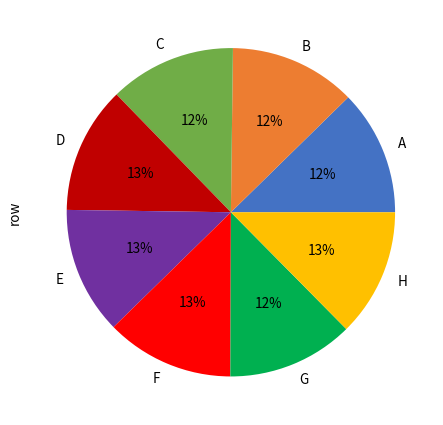

The D slice represents 2% of the pie. True or false?

False